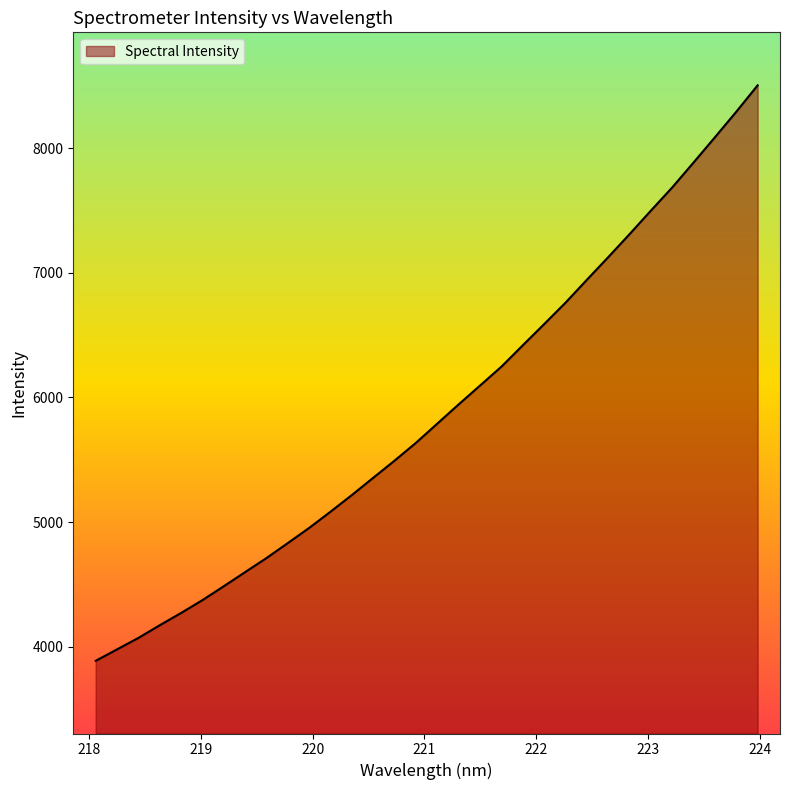

What is the maximum value shown in the chart?

8504.6